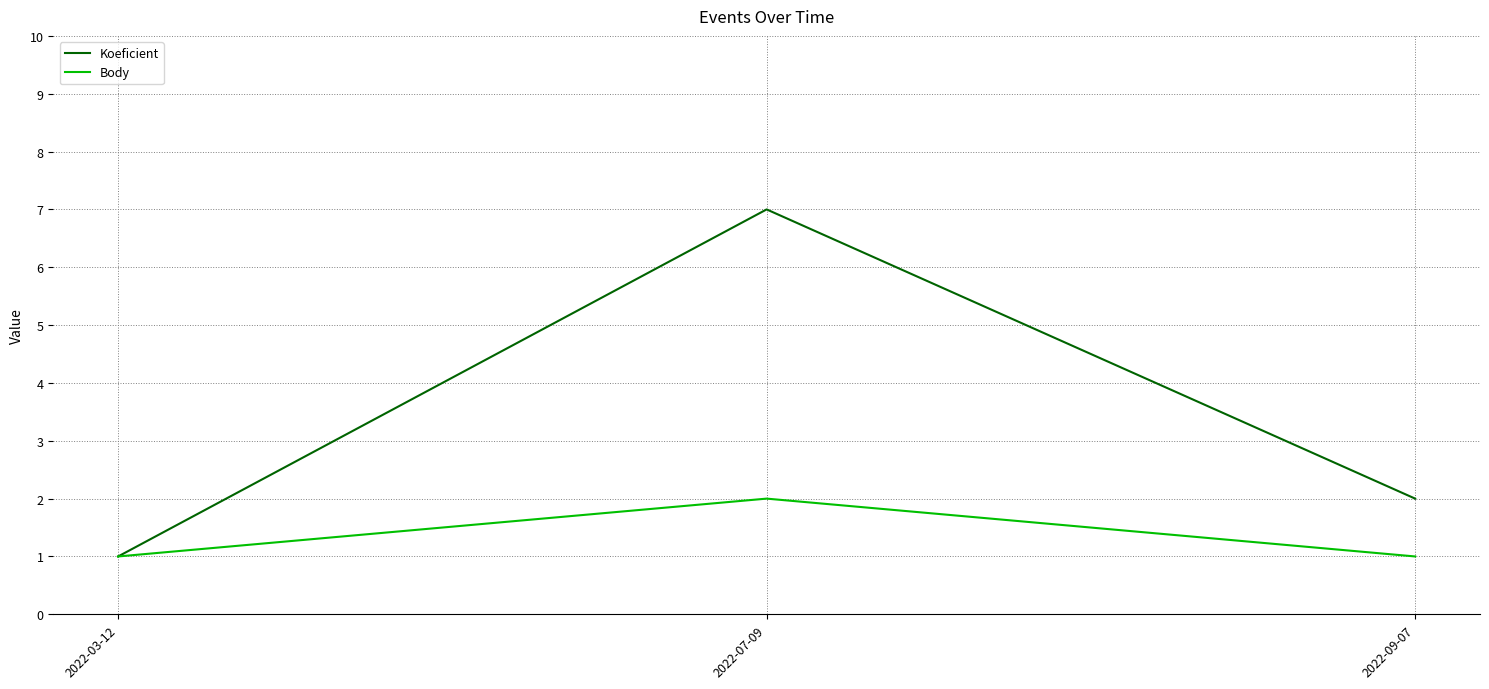

What is the difference between the highest and lowest values at 2022-09-07?

1